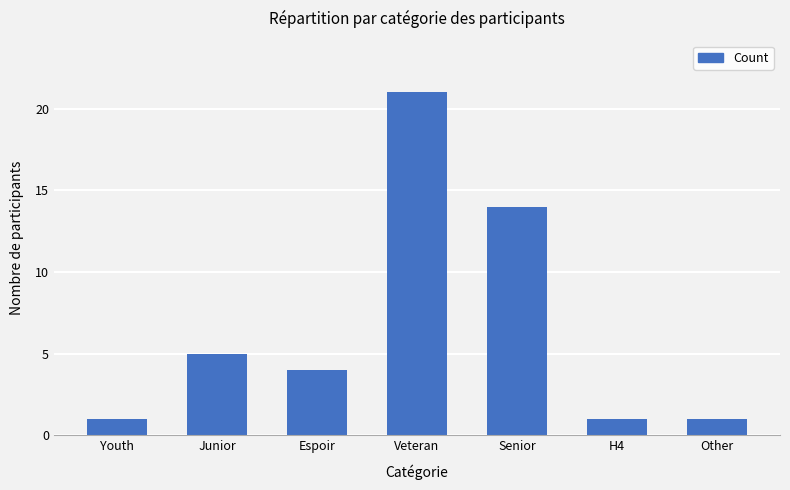

Where does the data first go above 4?

Junior